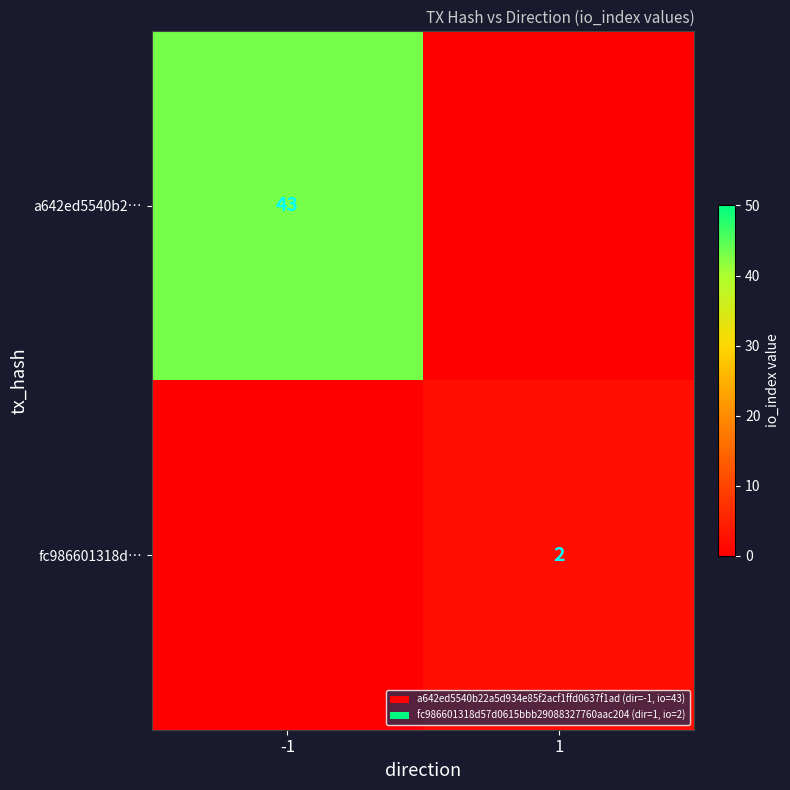

True or false: fc986601318d… has a value of 2 at 1.

True